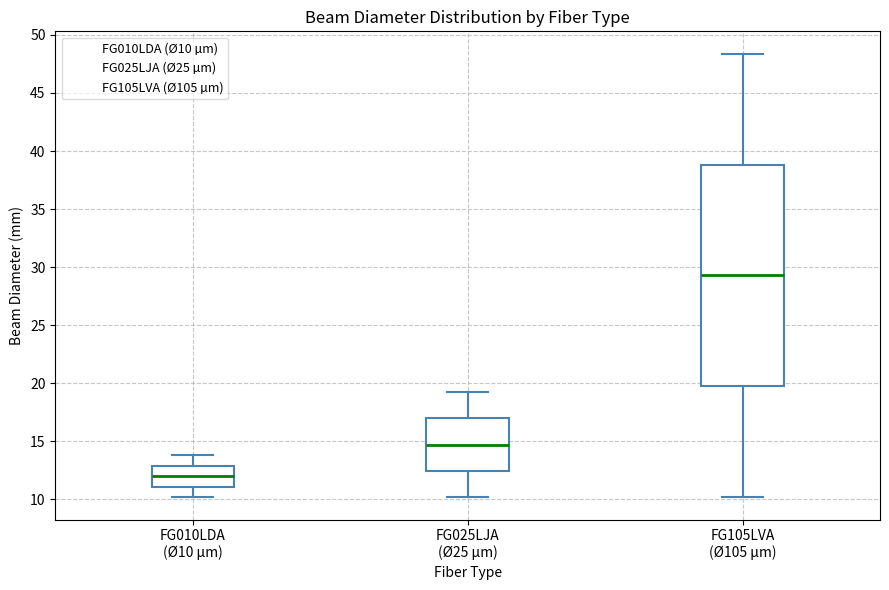

Where is the upper edge of the box for FG010LDA (Ø10 µm) on the y-axis? The values are not printed on the chart, so give them approximately, as read against the axis.

13.0